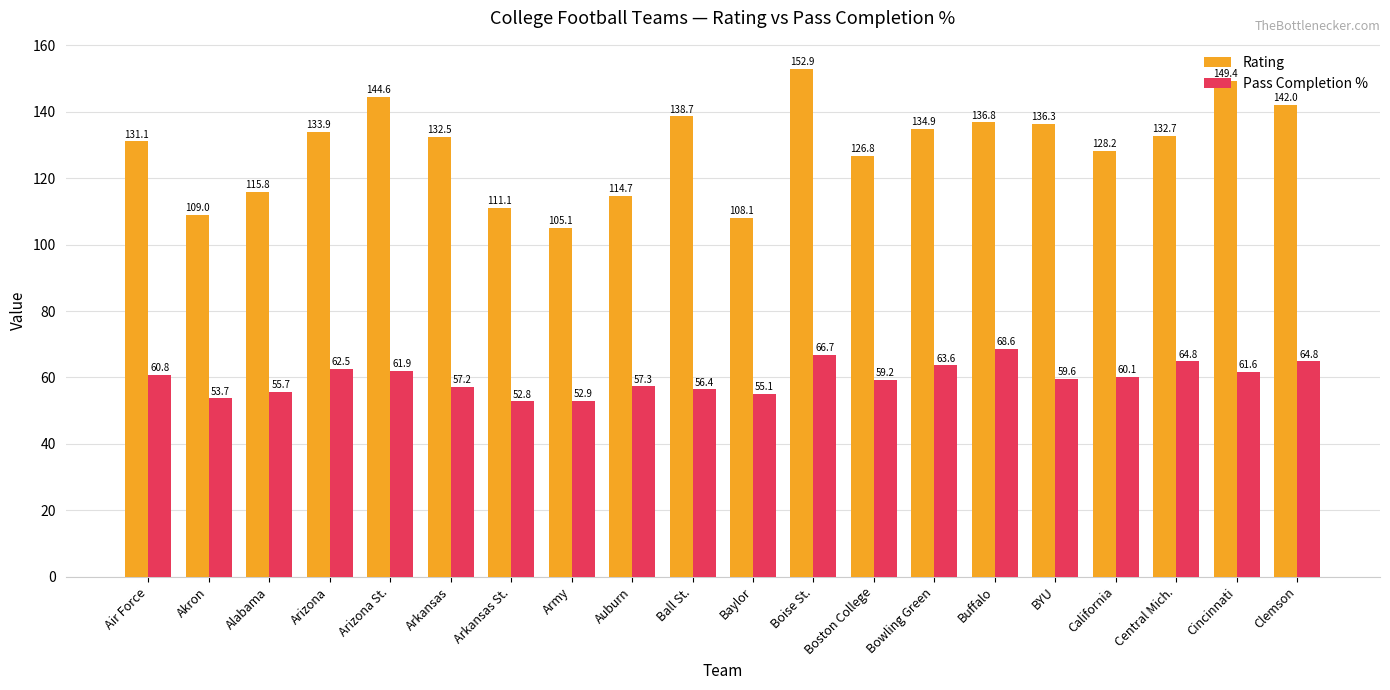

Rank the series by their average value, from lowest to highest.

Pass Completion %, Rating